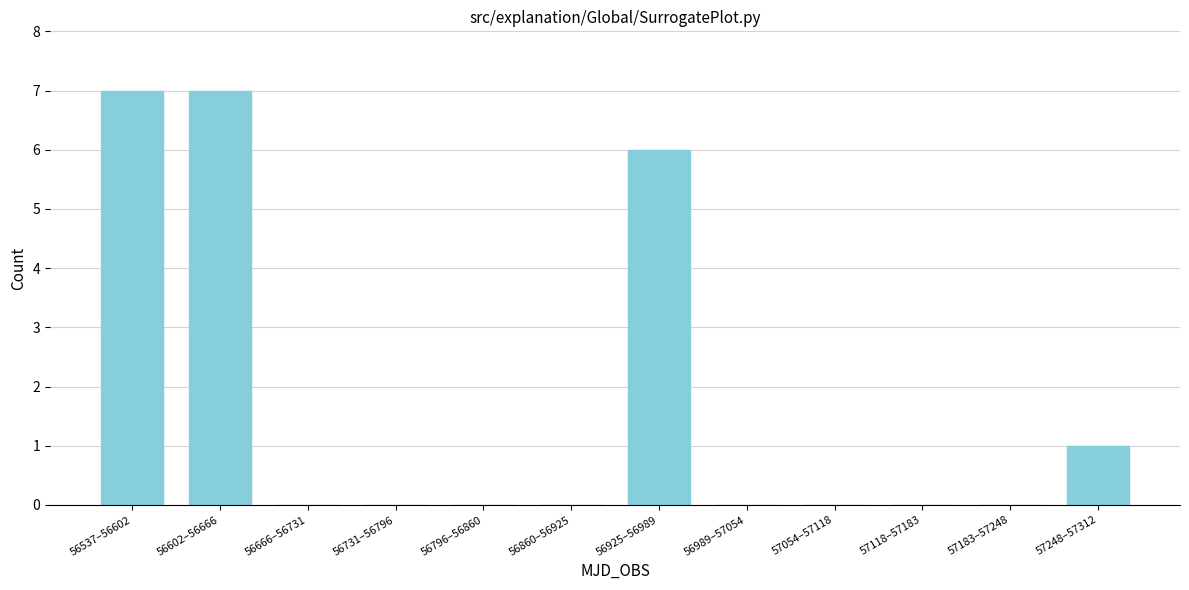

Reading left to right, transcribe all the data shown in this chart.

56537–56602=7	56602–56666=7	56666–56731=0	56731–56796=0	56796–56860=0	56860–56925=0	56925–56989=6	56989–57054=0	57054–57118=0	57118–57183=0	57183–57248=0	57248–57312=1